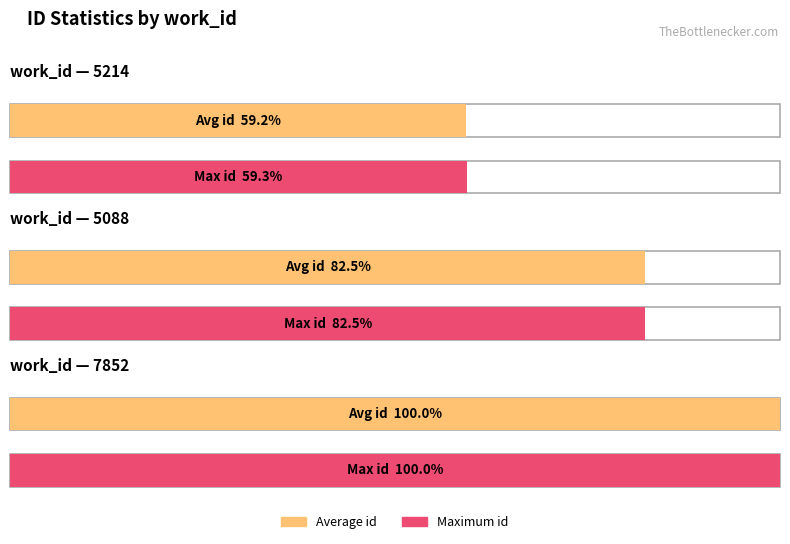

The work_id series shows 2419 at 5214. True or false?

False